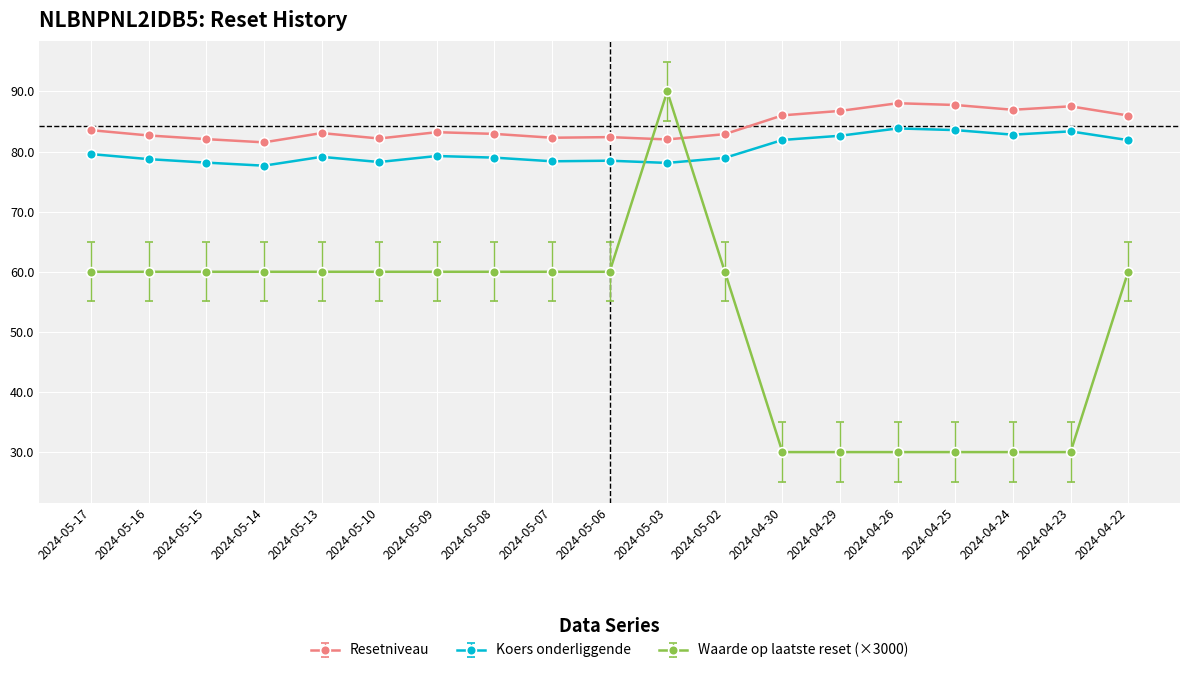

Does the chart display data point markers on the line(s)?

Yes